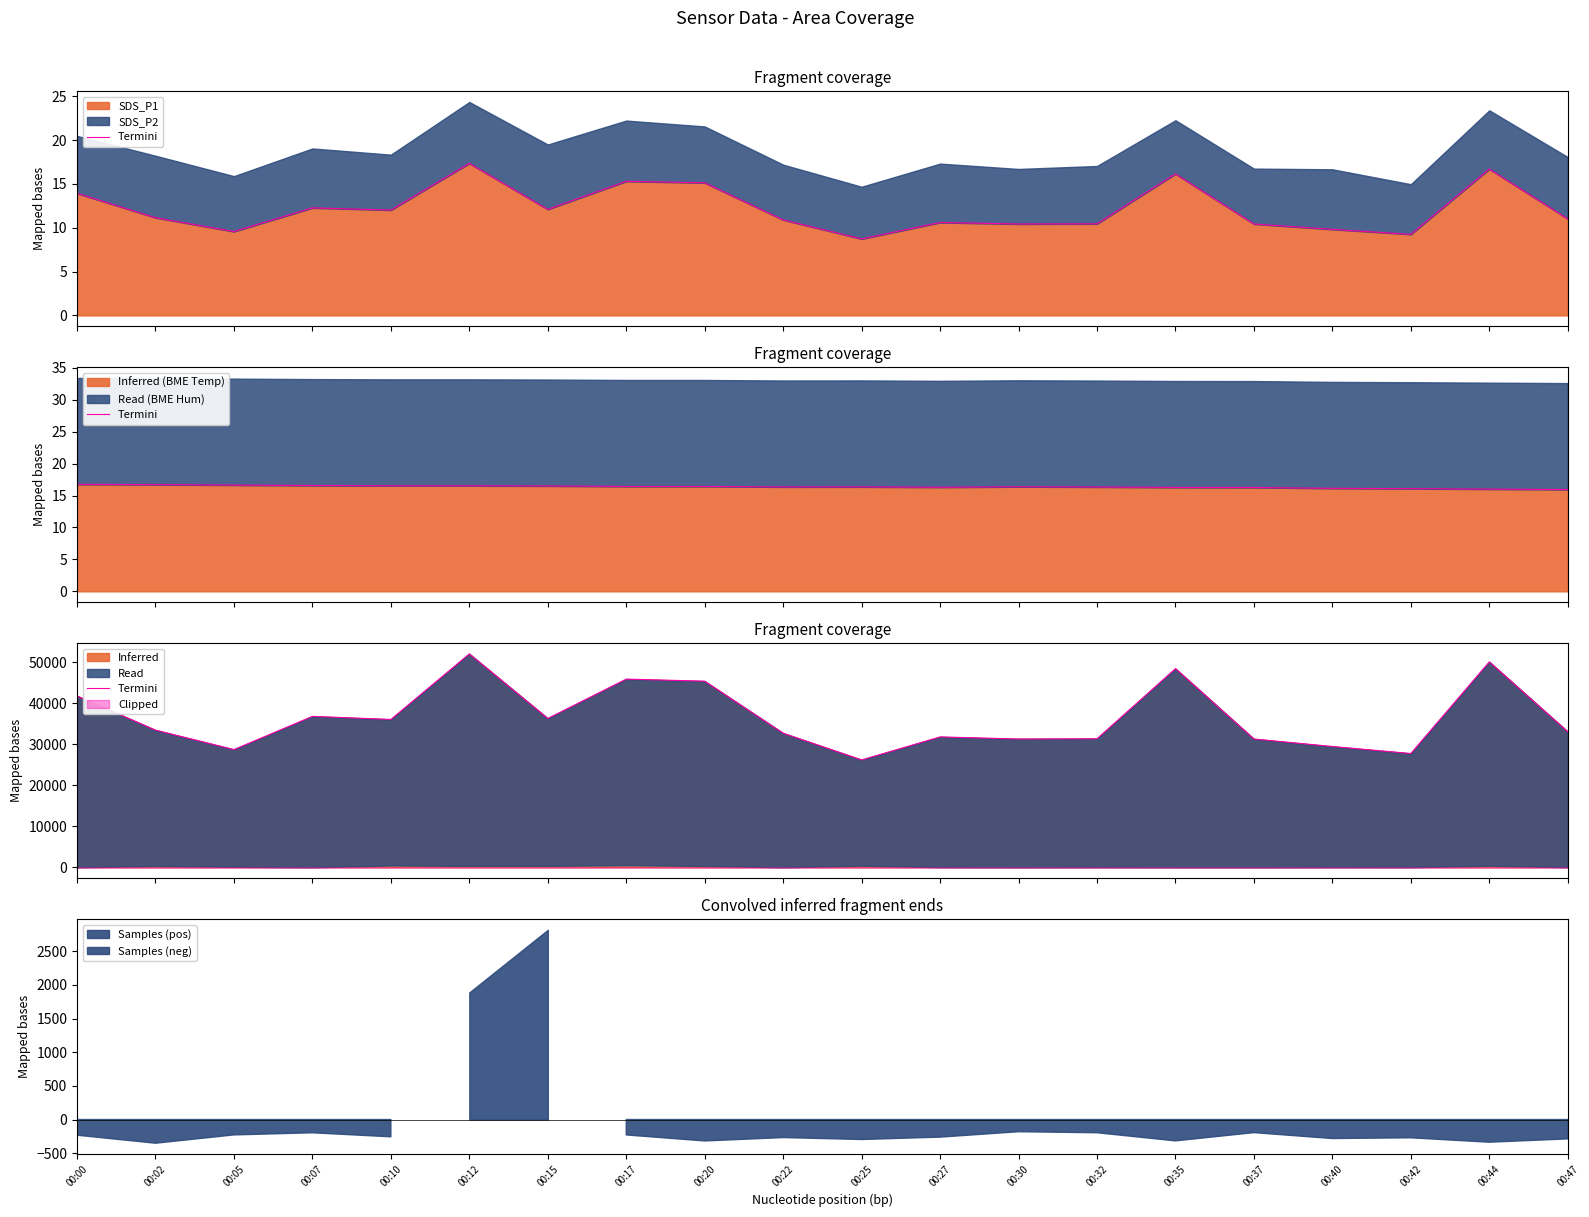

Read the value at 00:00.

41790.0